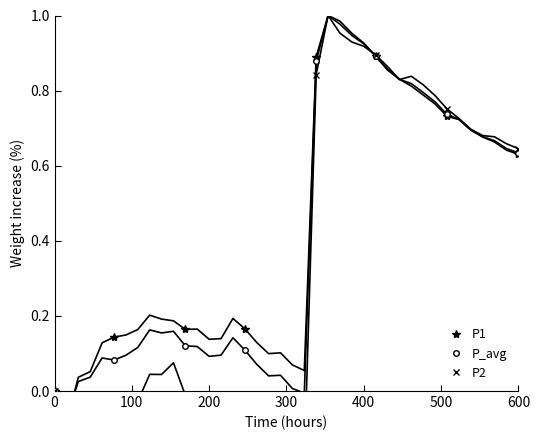

How many times do P1 and P2 cross each other?

4